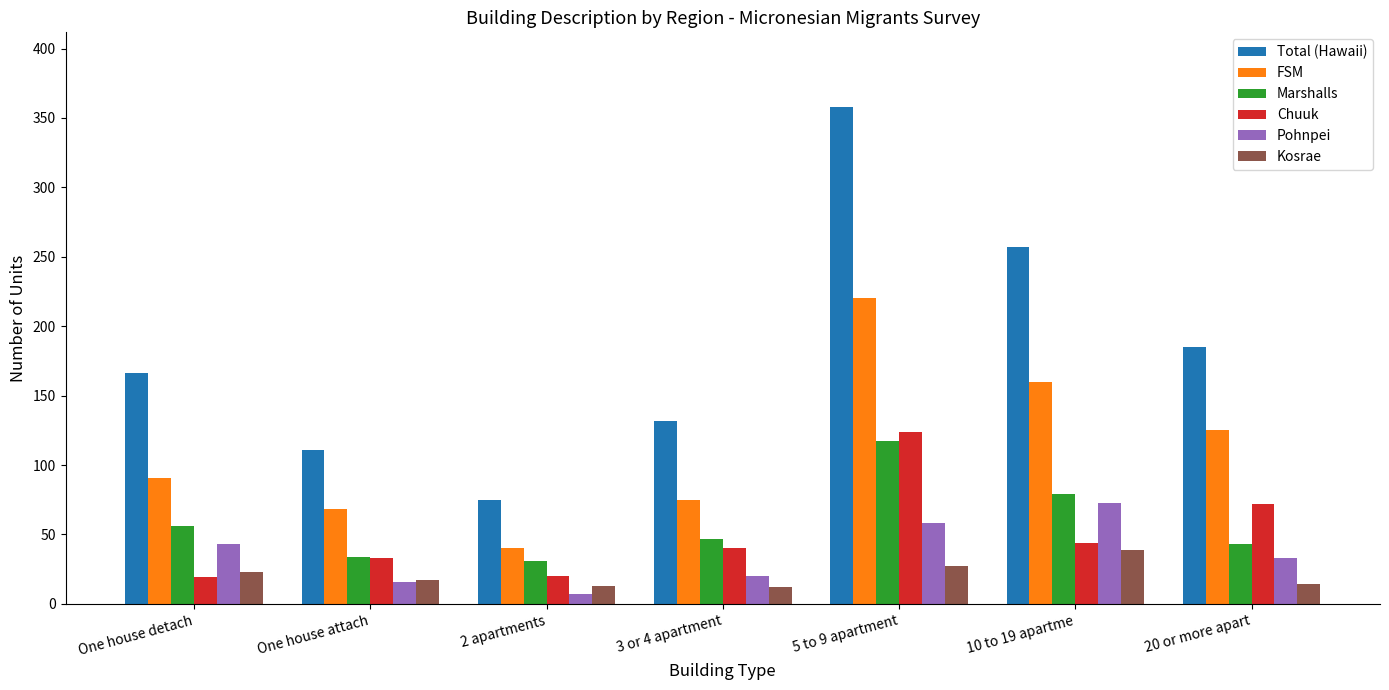

What is the maximum value for Kosrae?

39